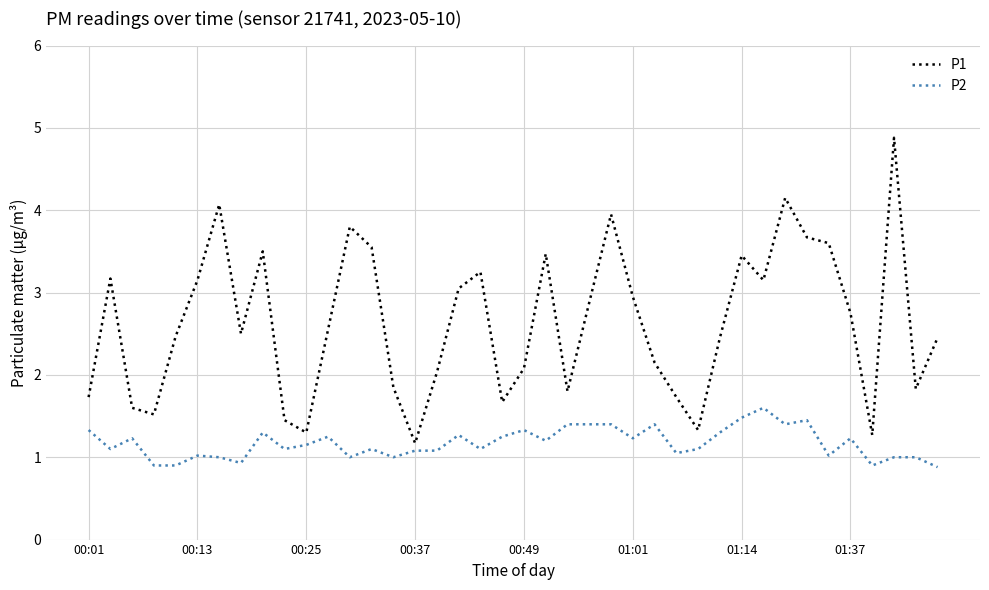

Which series has the largest total across all categories?

P1